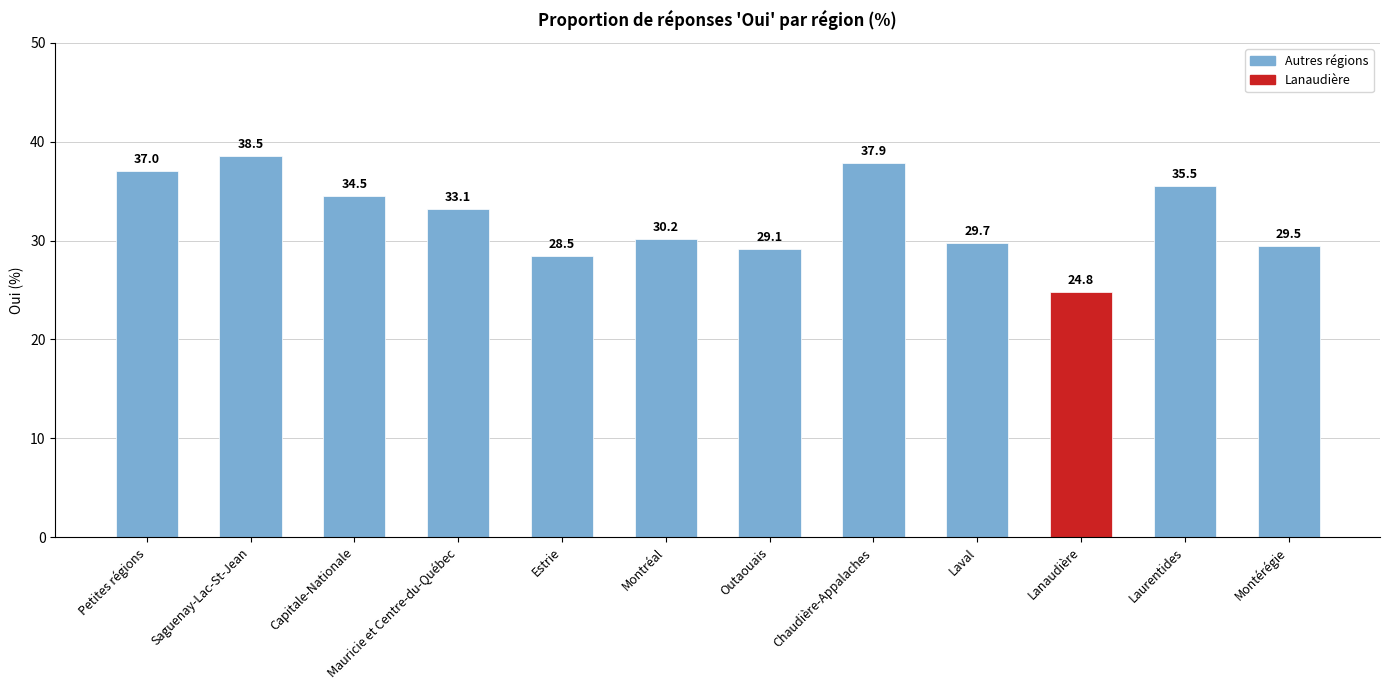

Between Montérégie and Estrie, which is larger?

Montérégie